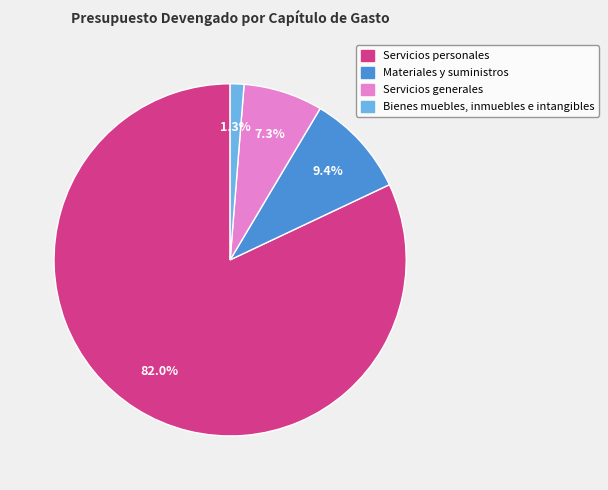

Which has a higher value, Servicios generales or Bienes muebles, inmuebles e intangibles?

Servicios generales